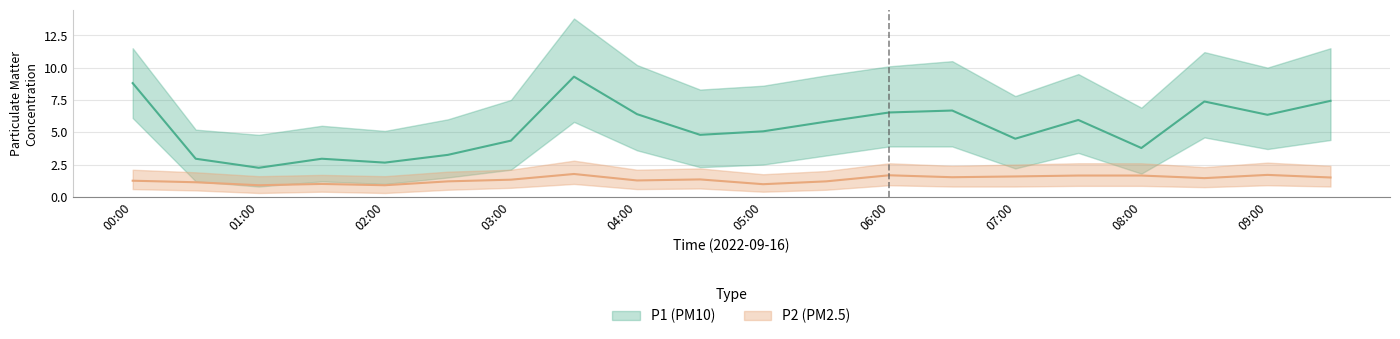

Which series has the largest total across all categories?

P1_upper